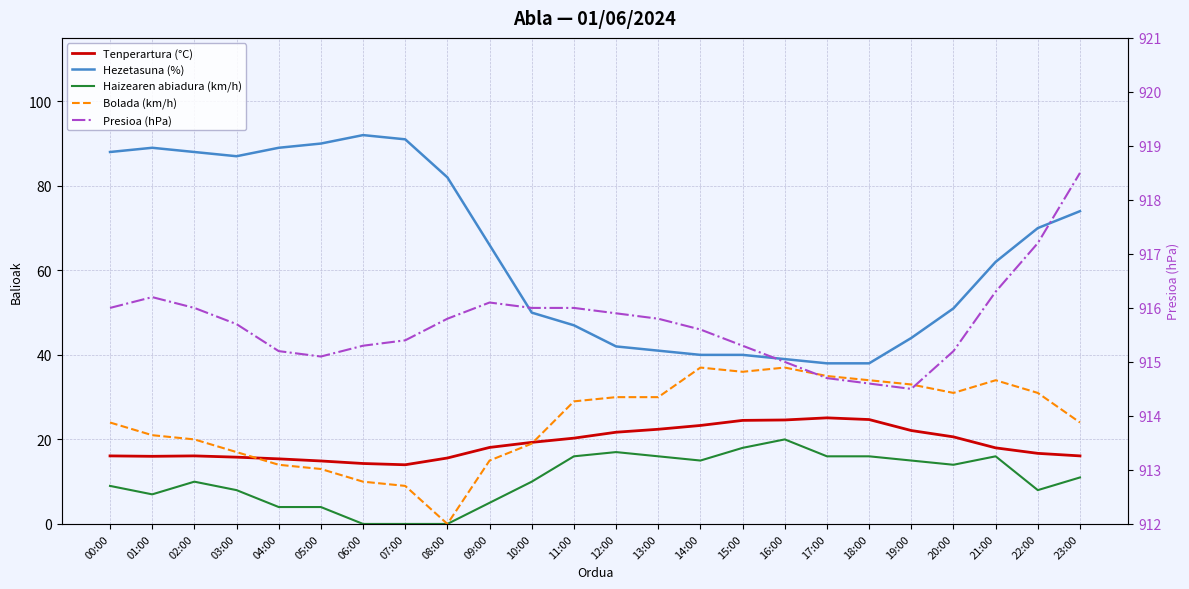

Is it true that Hezetasuna (%) equals 40.0 at 14:00?

True